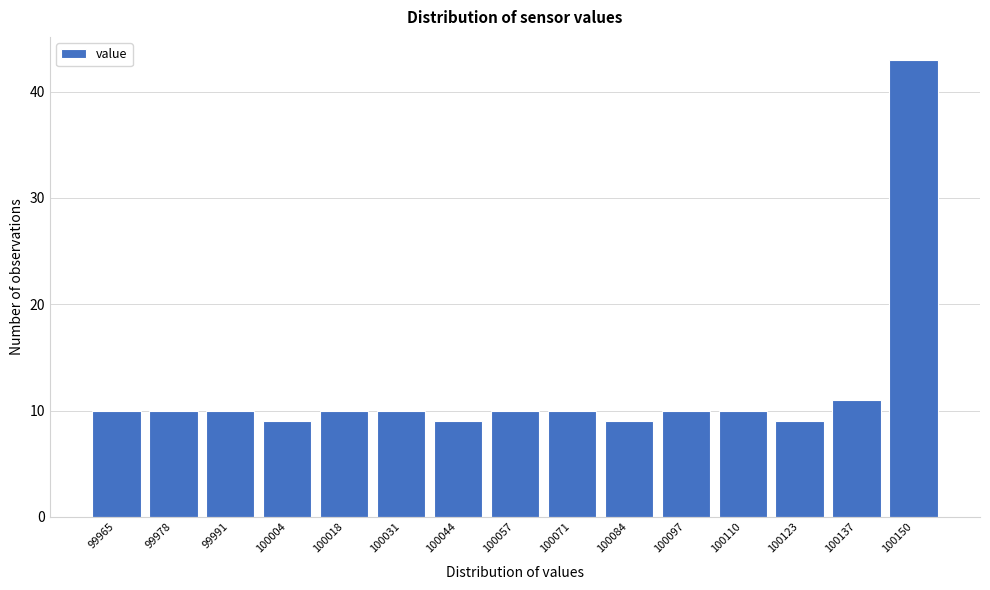

Reading left to right, transcribe all the data shown in this chart.

10	10	10	9	10	10	9	10	10	9	10	10	9	11	43